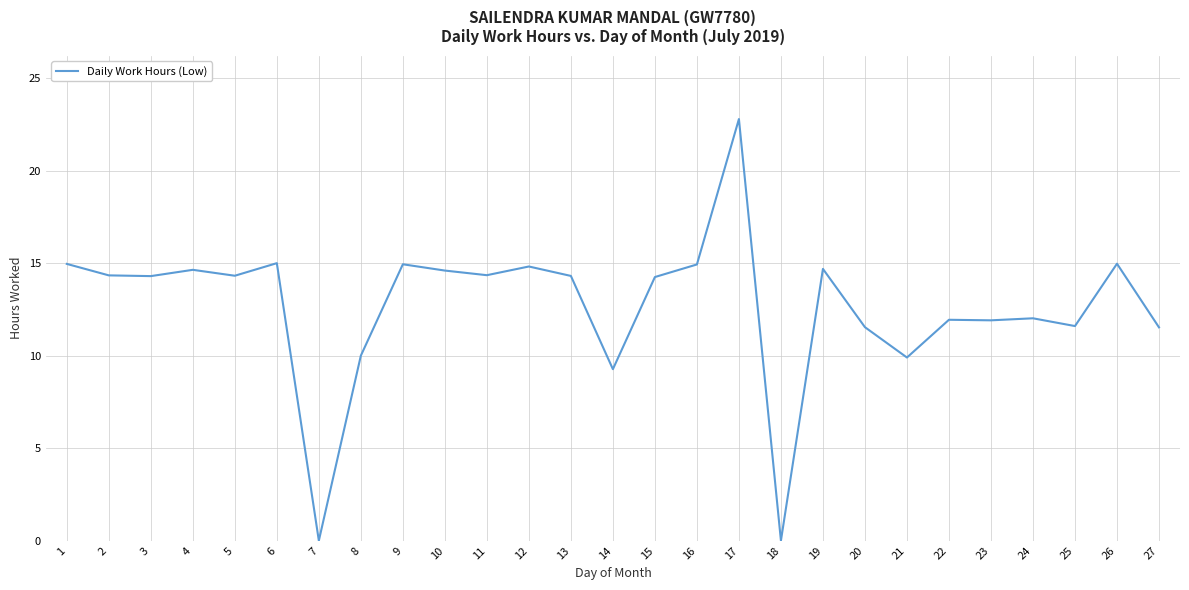

Count the number of categories in the chart.

27